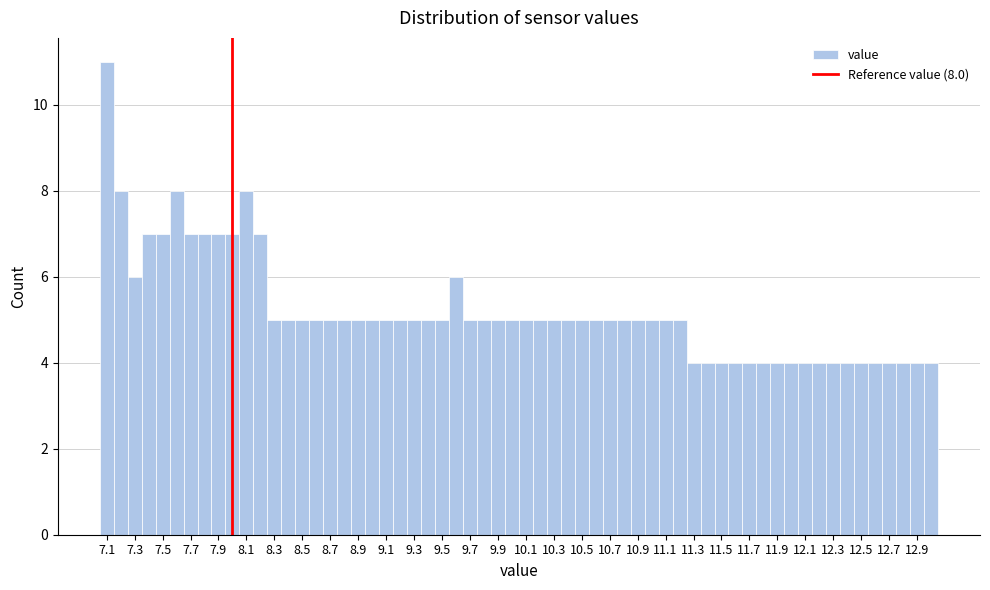

Over which range of the x-axis is the bar tallest?

7.05 to 7.15